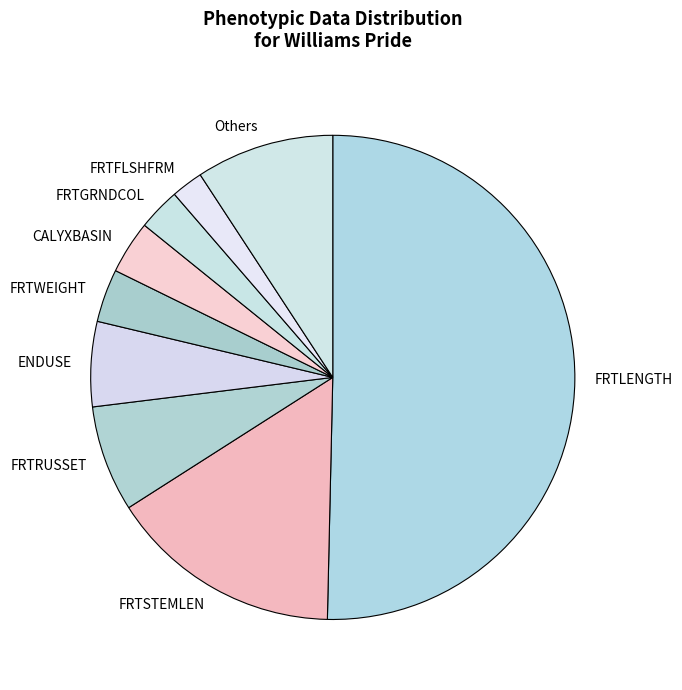

Is the sum of FRTSTEMLEN and FRTGRNDCOL greater than half?

No